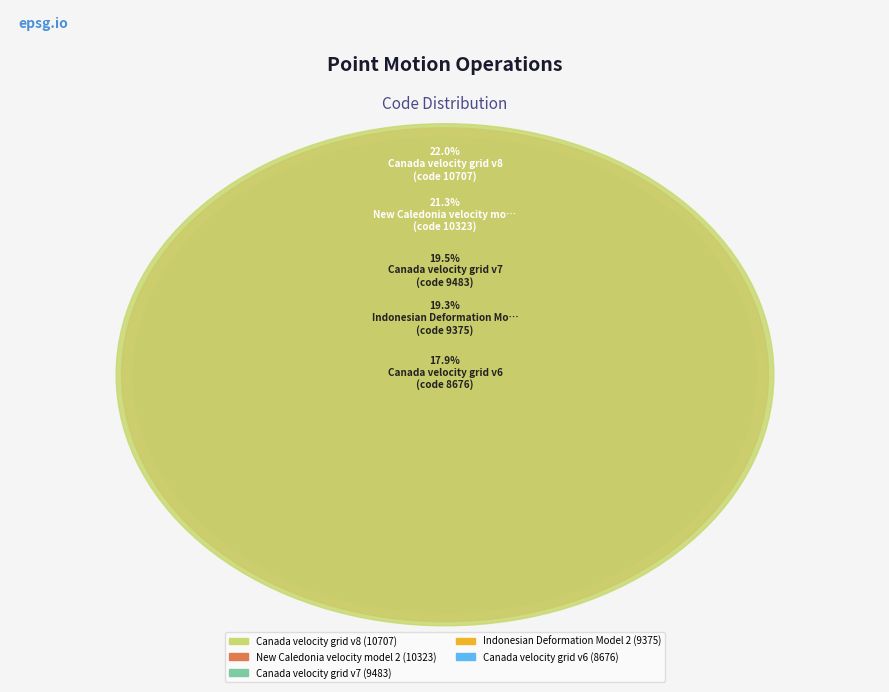

To the nearest percent, what is the difference between the New Caledonia velocity model 2015 and Canada velocity grid v6 slice percentages?

3%